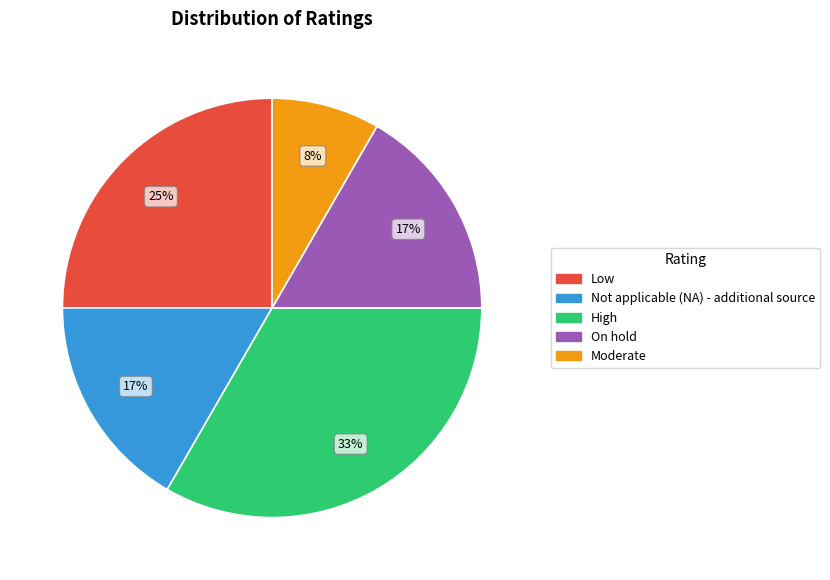

What is the smallest slice in the pie chart?

Moderate